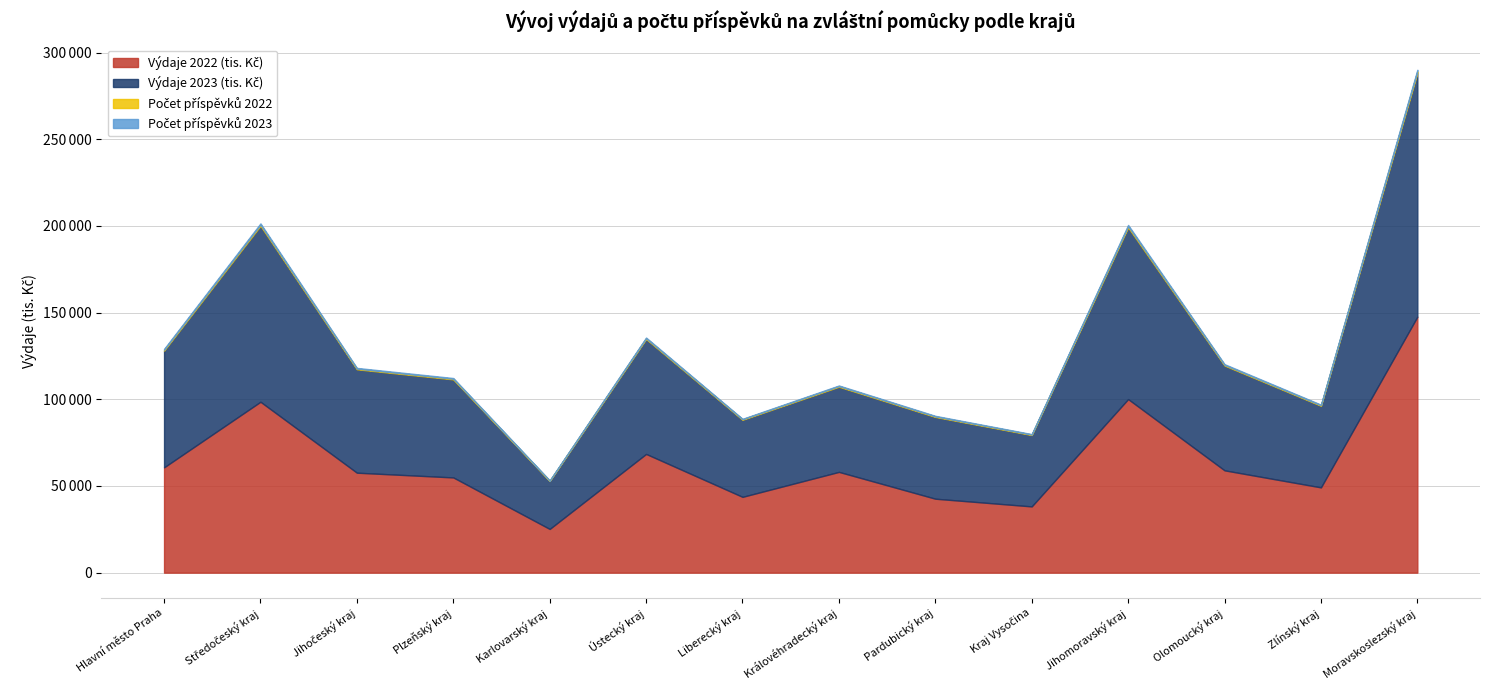

True or false: Počet příspěvků 2022 and Výdaje 2023 (tis. Kč) cross at least once.

False